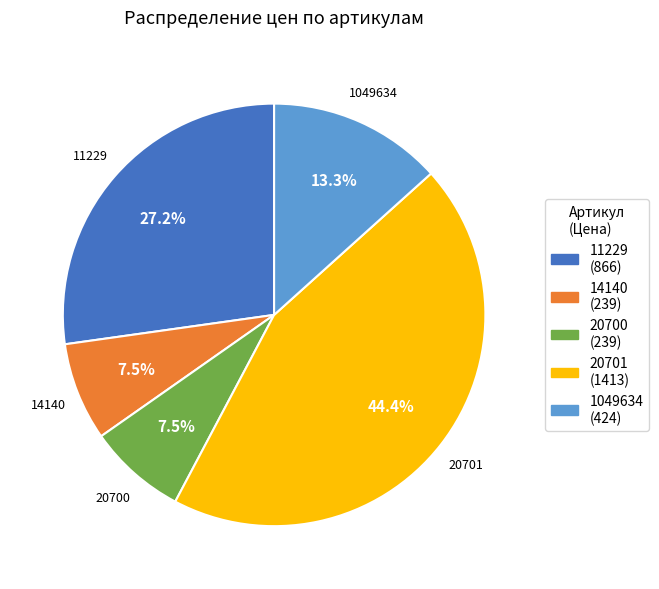

Does any single category account for the majority?

No